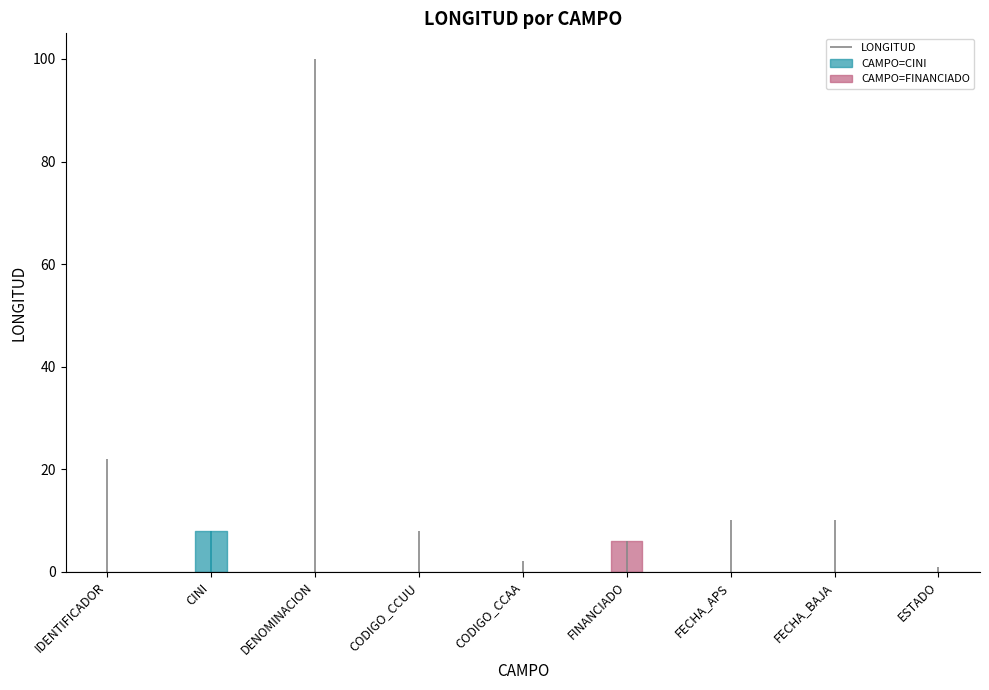

What is the approximate value at FECHA_APS, to the nearest 5?

10